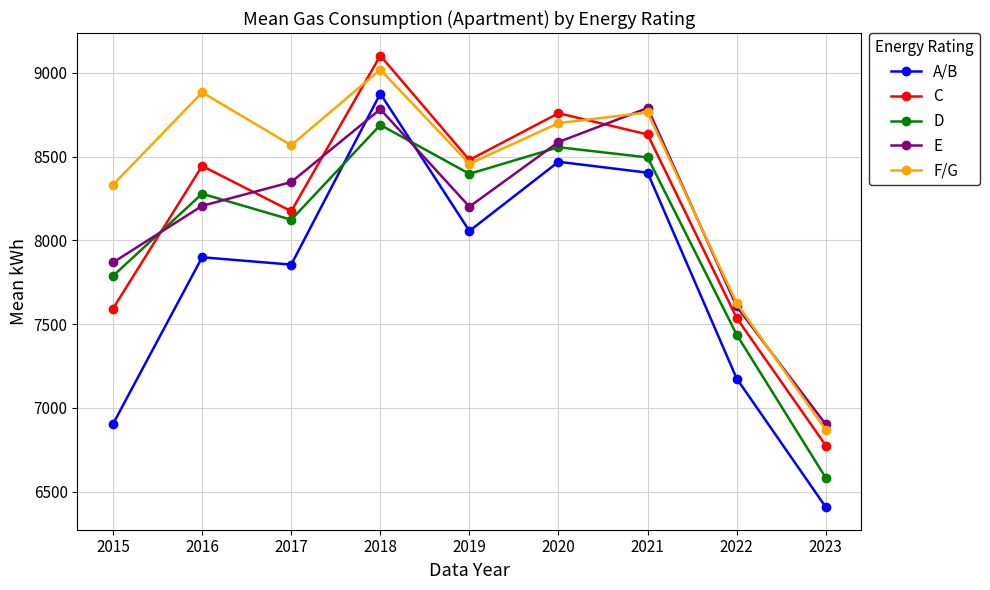

True or false: F/G has more than 1 points higher than both neighbors.

True